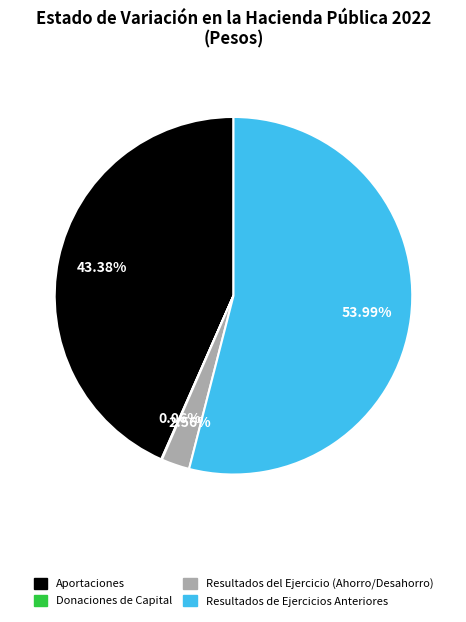

Is there any slice that represents more than half of the pie?

Yes